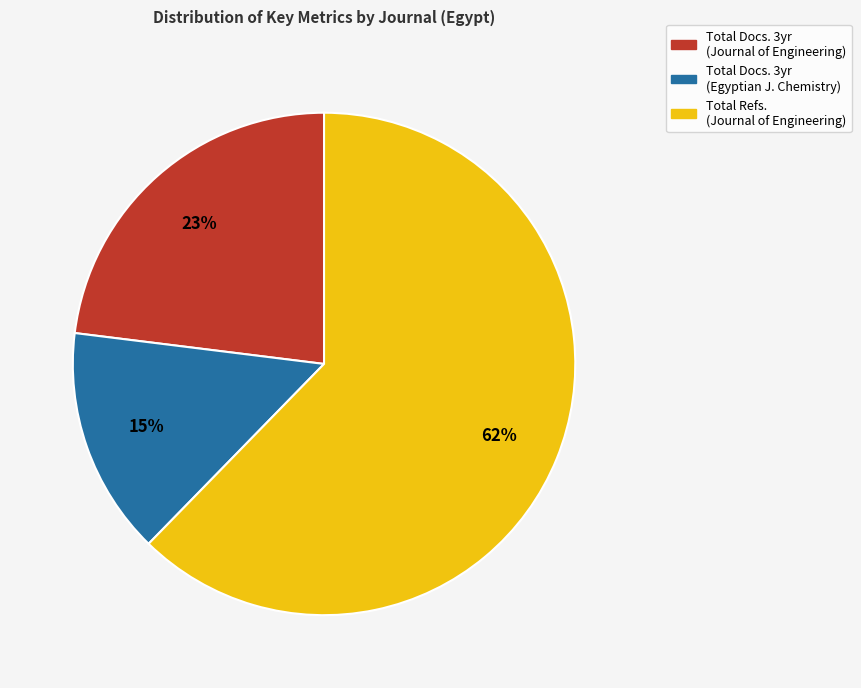

To the nearest percent, what portion does Total Refs. (Journal of Engineering) represent?

62%